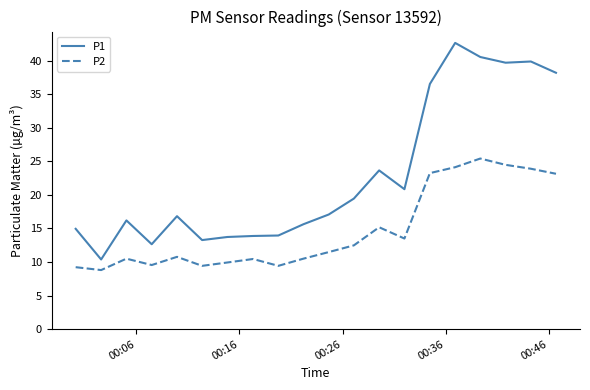

What is the highest value of the P2 series?

25.4